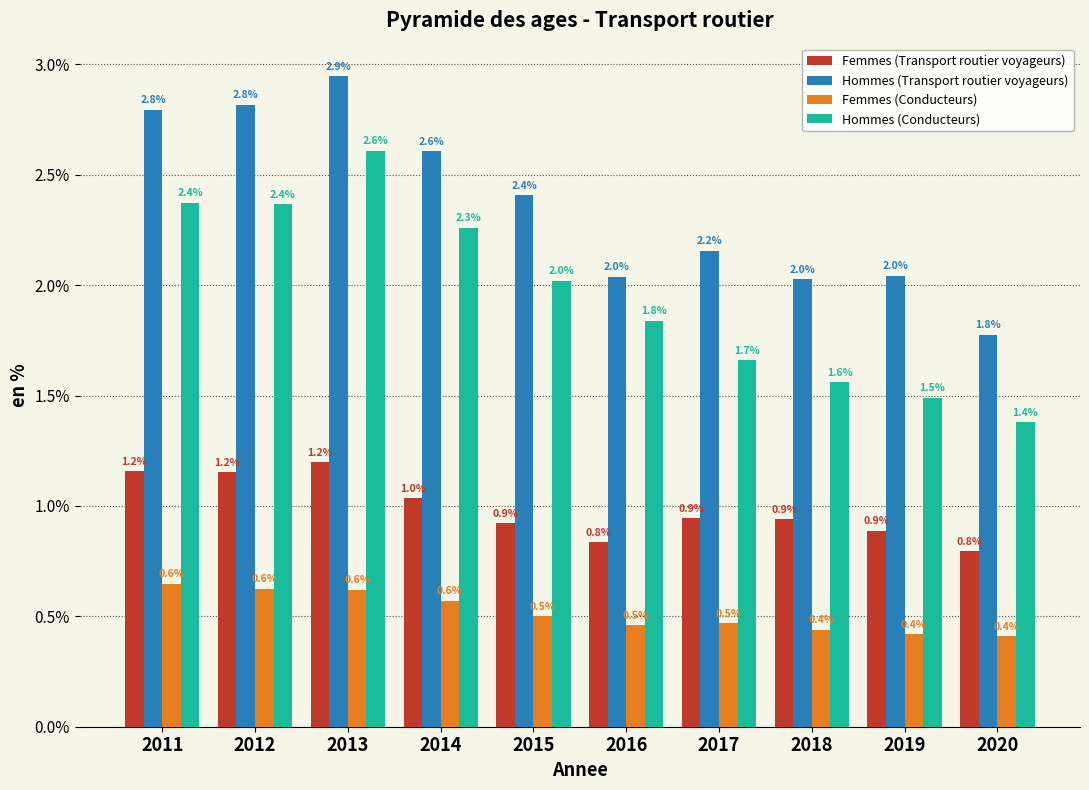

Reading left to right, extract all data points from this chart.

Femmes (Transport routier voyageurs): 1.2	1.2	1.2	1.0	0.9	0.8	0.9	0.9	0.9	0.8
Hommes (Transport routier voyageurs): 2.8	2.8	2.9	2.6	2.4	2.0	2.2	2.0	2.0	1.8
Femmes (Conducteurs): 0.6	0.6	0.6	0.6	0.5	0.5	0.5	0.4	0.4	0.4
Hommes (Conducteurs): 2.4	2.4	2.6	2.3	2.0	1.8	1.7	1.6	1.5	1.4